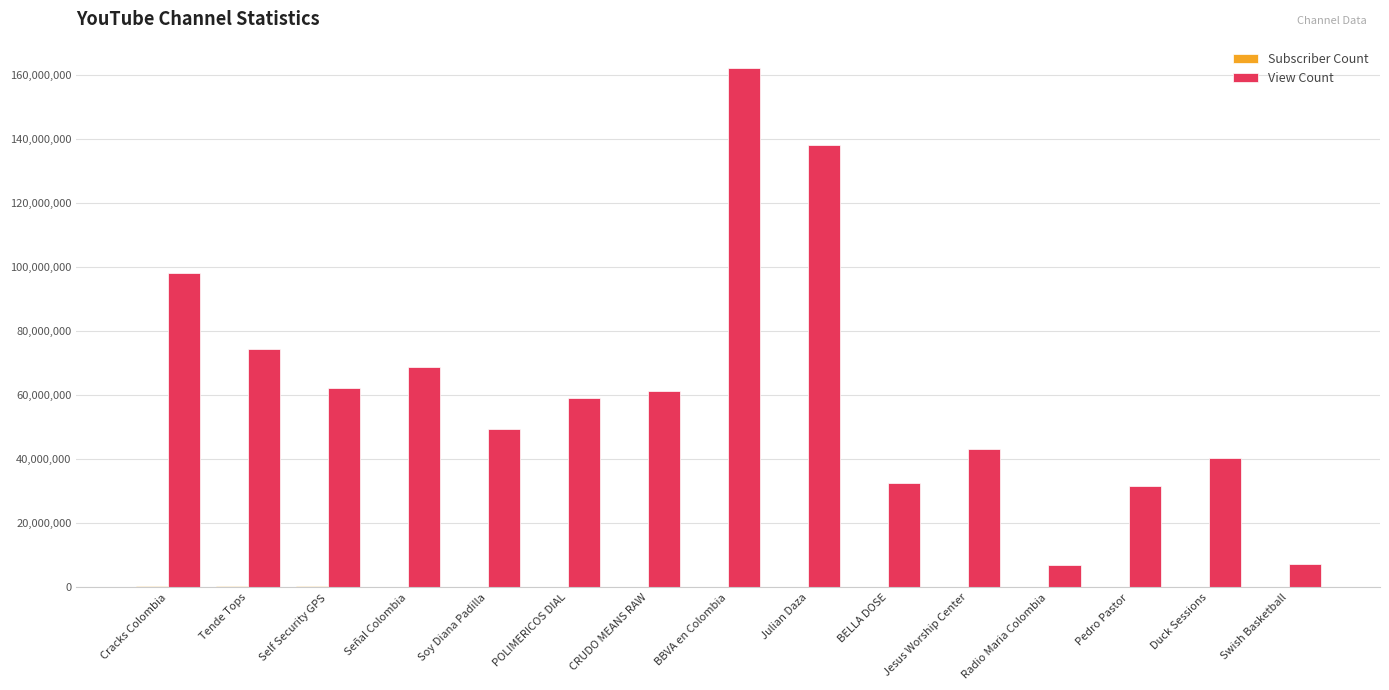

At which category is the sum across all series the highest?

BBVA en Colombia